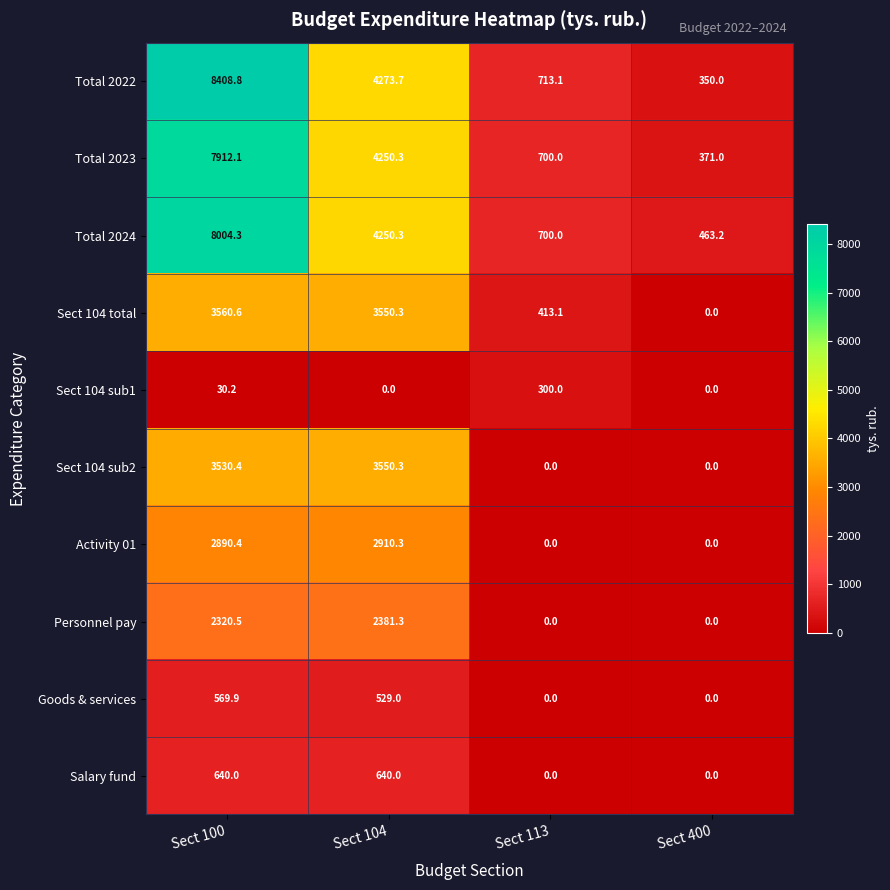

Which series has the widest spread of values?

Total 2022